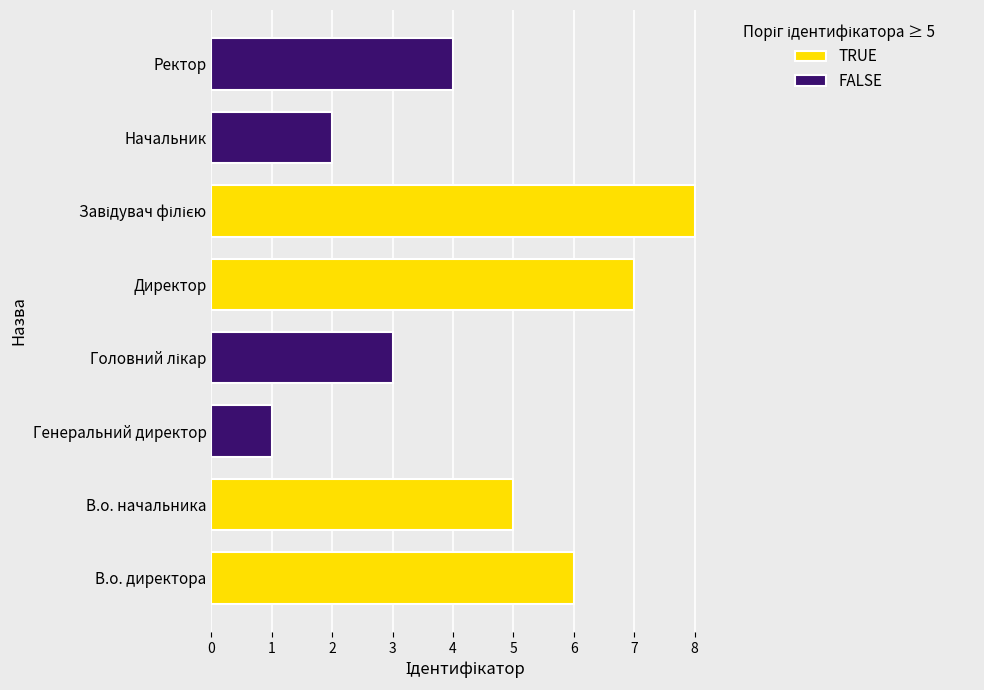

The TRUE series shows 8 at В.о. начальника. True or false?

False